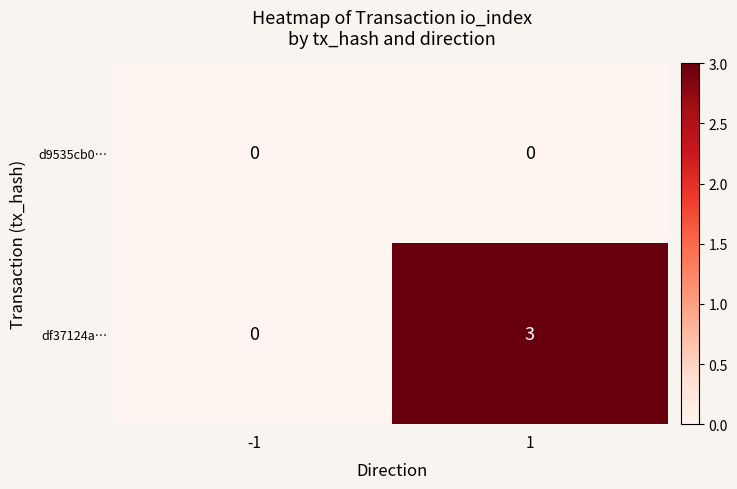

What is the maximum value shown in the chart?

3